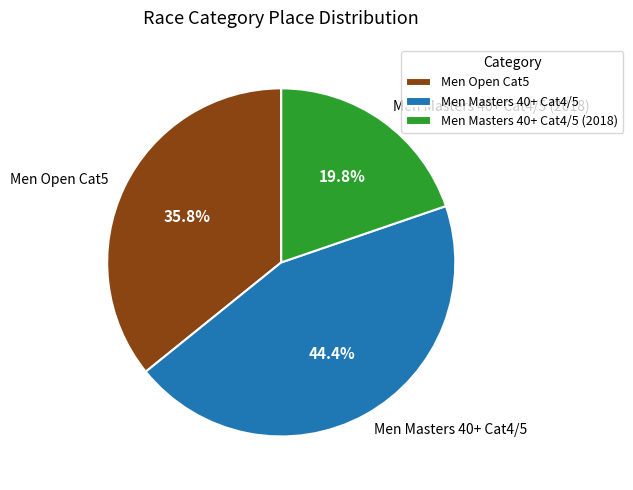

To the nearest percent, what is the difference between the Men Masters 40+ Cat4/5 (2018) and Men Masters 40+ Cat4/5 slice percentages?

25%